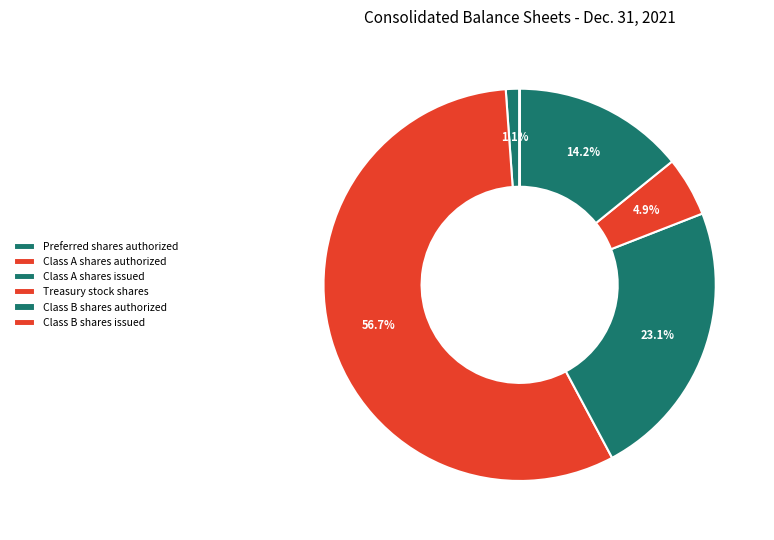

How many segments does this pie chart have?

6